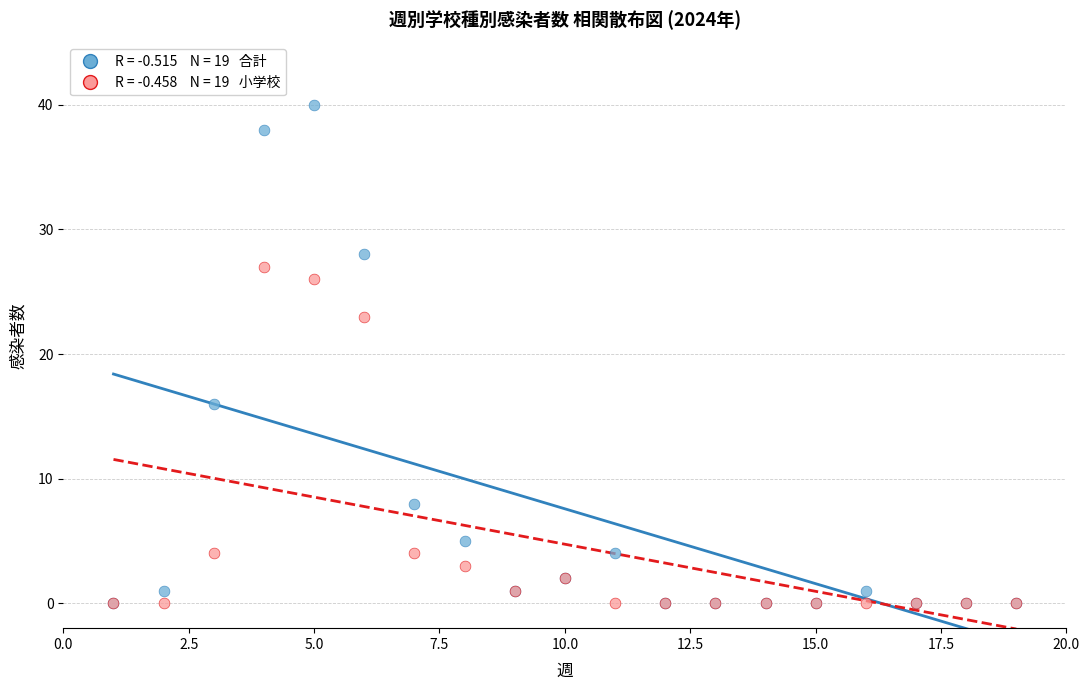

Across all series, what Y value is closest to 20?

23